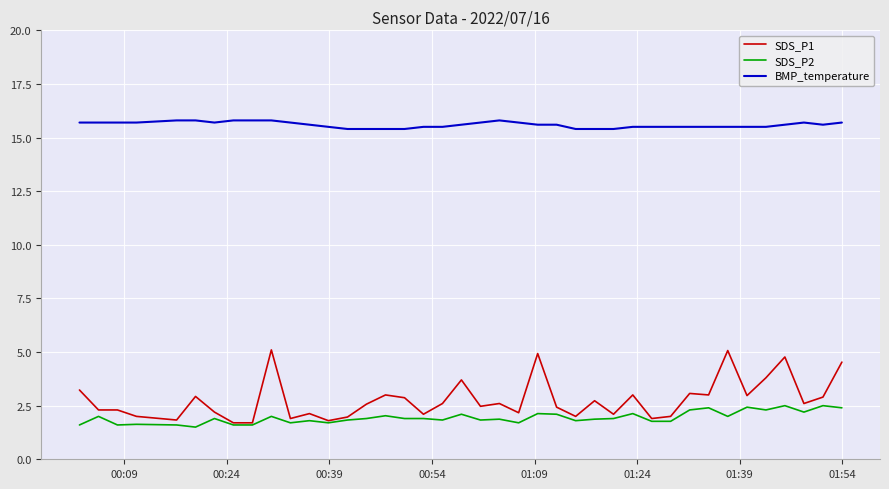

What is the difference between the maximum and minimum values in the BMP_temperature series?

0.4